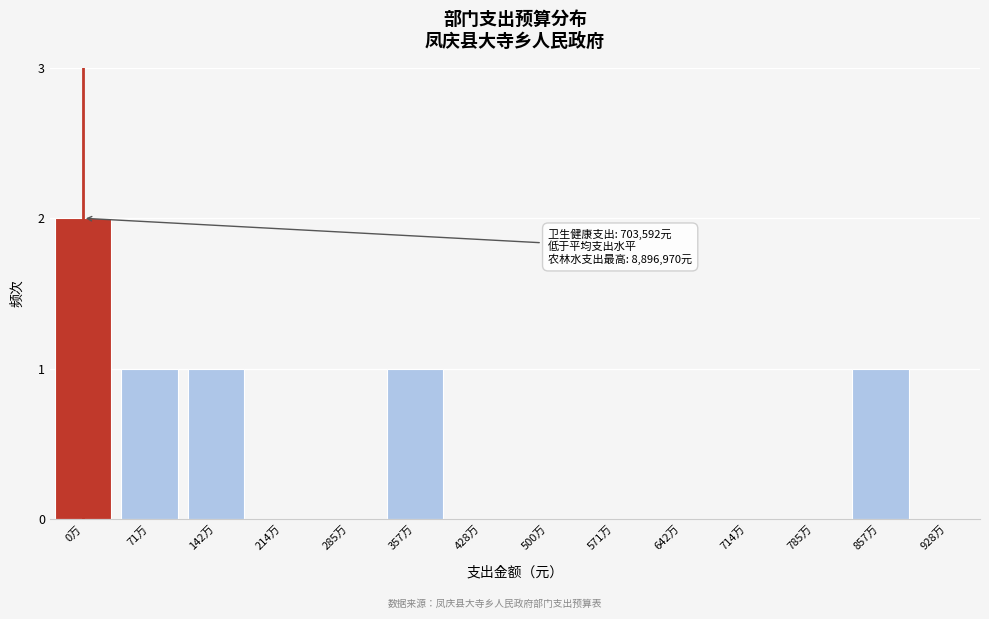

Reading right to left, transcribe all the data shown in this chart.

928万=0	857万=1	785万=0	714万=0	642万=0	571万=0	500万=0	428万=0	357万=1	285万=0	214万=0	142万=1	71万=1	0万=2